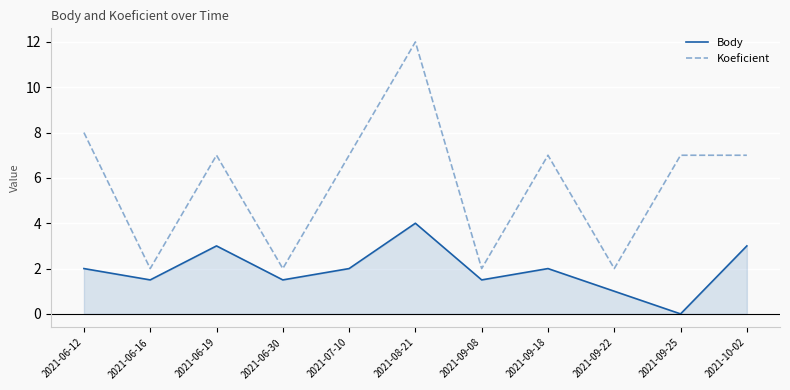

Does the chart display data point markers on the line(s)?

No